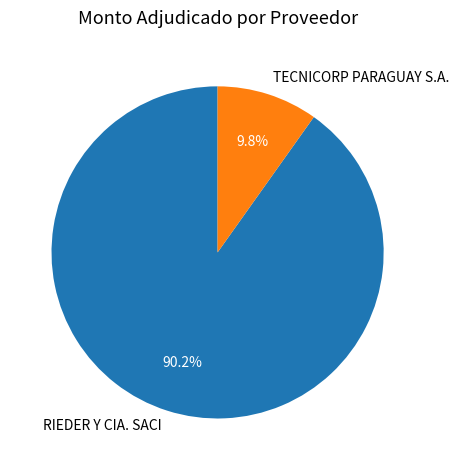

Which has a higher value, RIEDER Y CIA. SACI or TECNICORP PARAGUAY S.A.?

RIEDER Y CIA. SACI